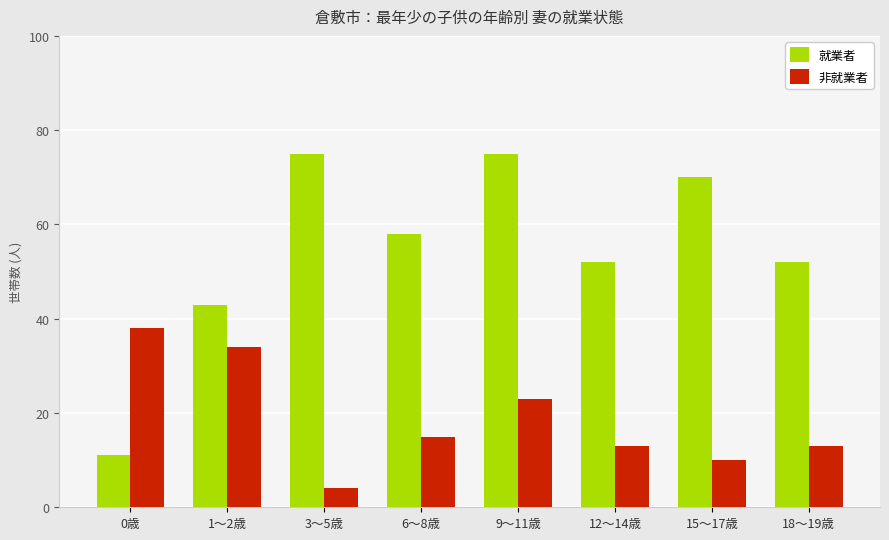

Does the chart contain stacked bars?

No